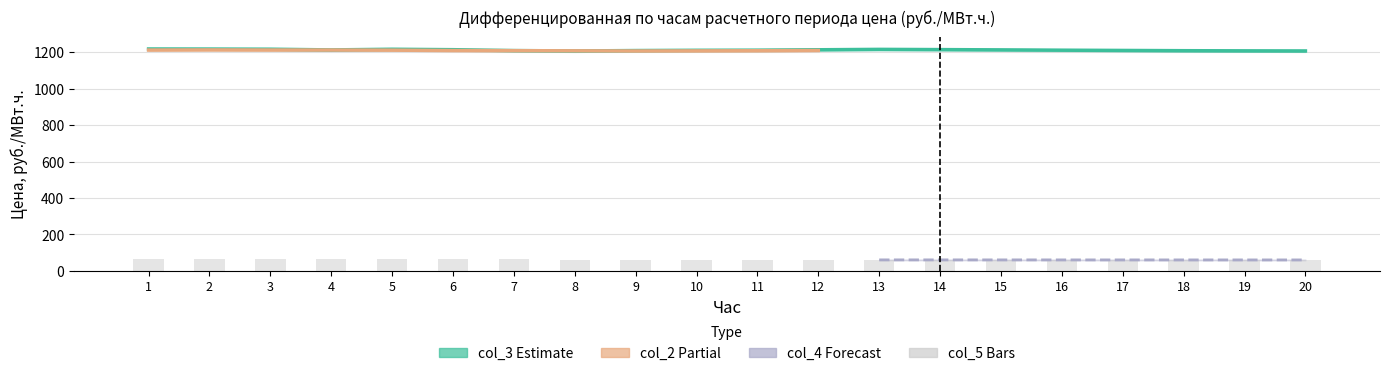

What is the value of the col_4 bar at the 7th from the left?

62.5